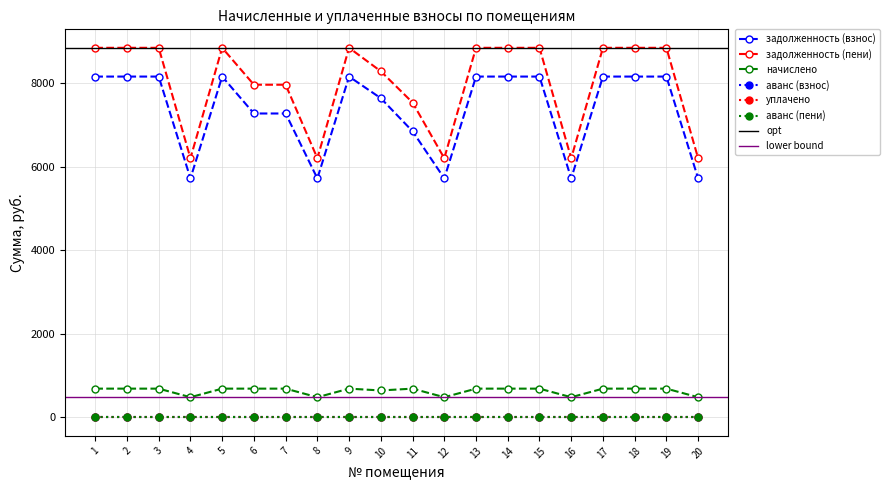

Where is задолженность (пени) nearest to the value 7526?

11